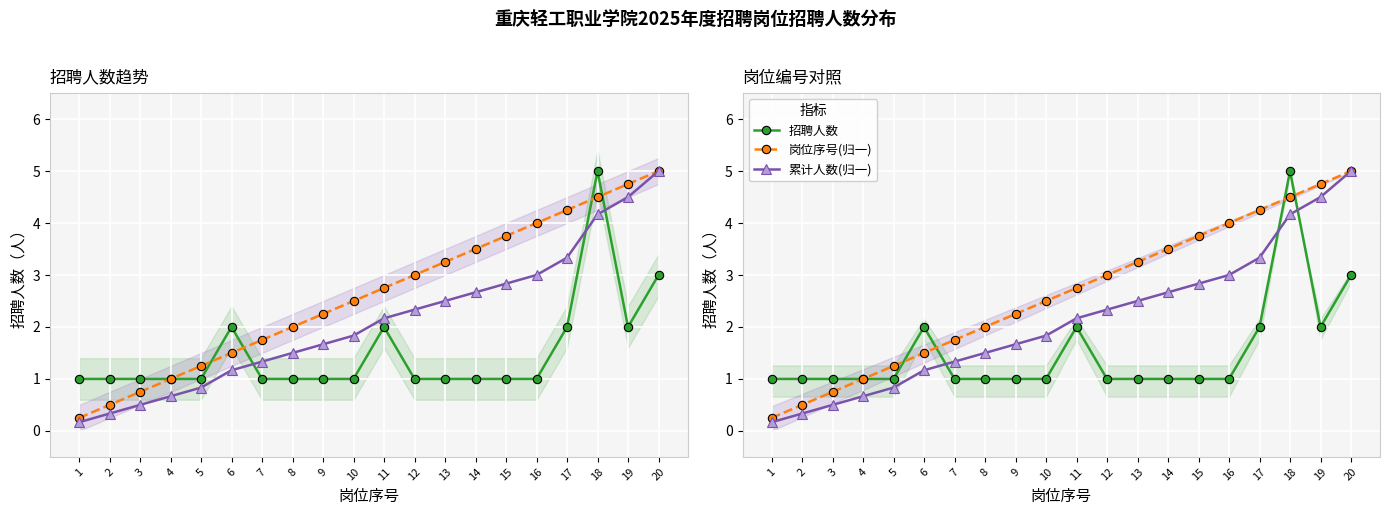

At 19, list the series in order from smallest to largest.

招聘人数, 累计人数(归一), 岗位序号(归一)